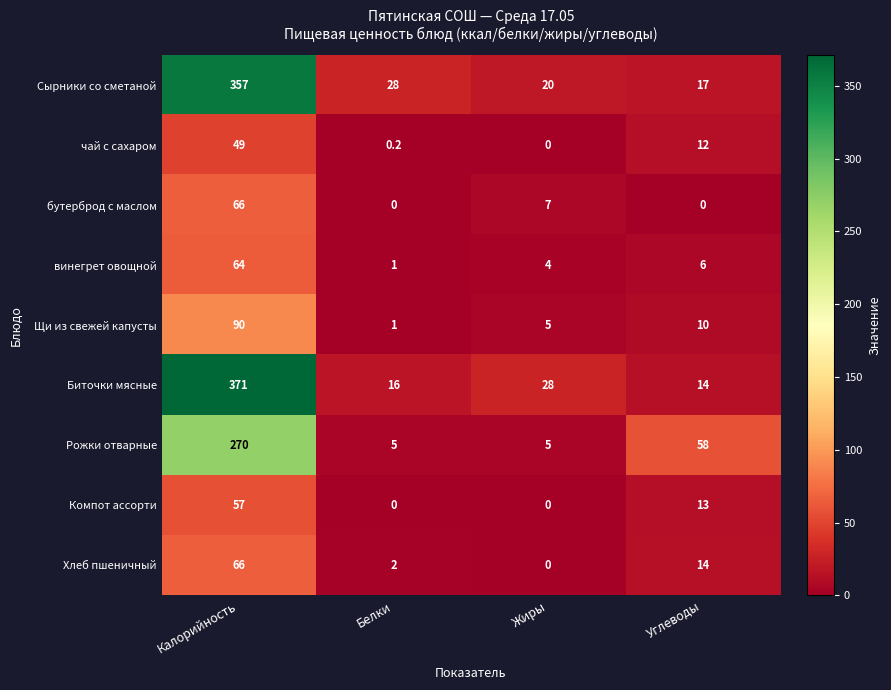

Rank the categories by Щи из свежей капусты value from lowest to highest.

Белки, Жиры, Углеводы, Калорийность